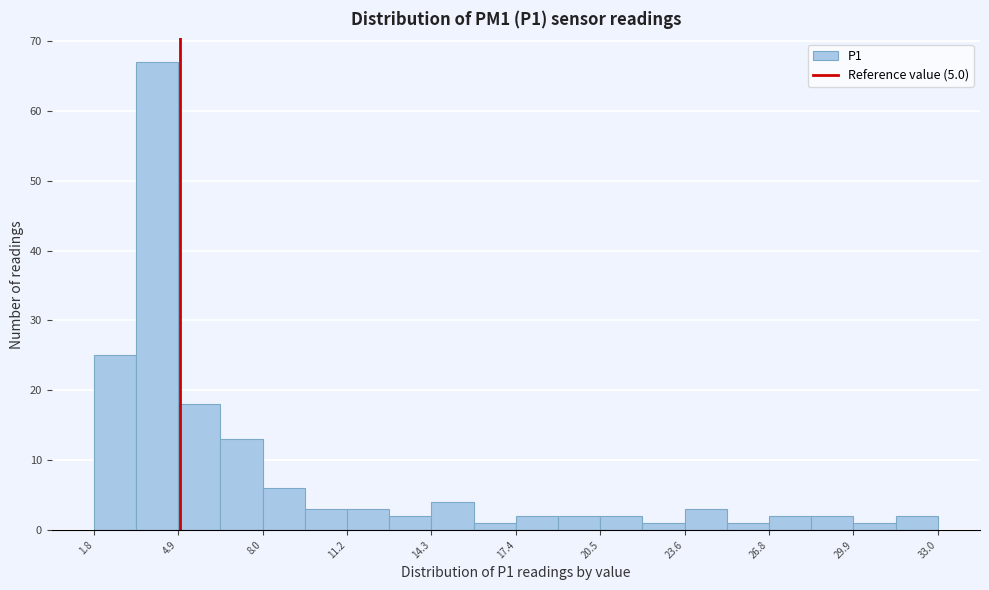

Read against the x-axis, roughly where is the centre of the tallest bar?

4.0